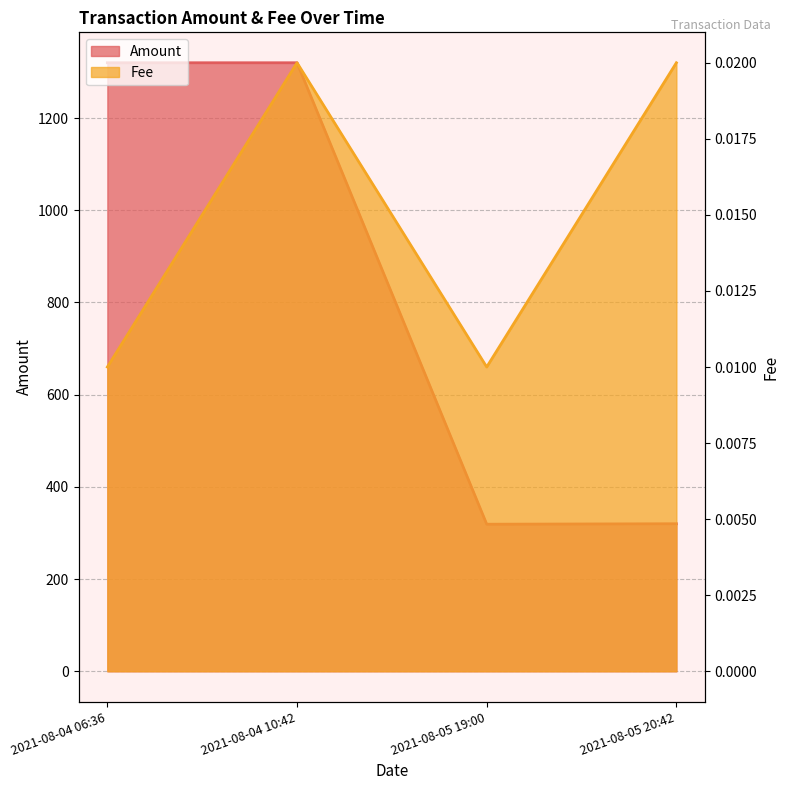

At which category does the chart reach its peak across all series?

2021-08-04 10:42